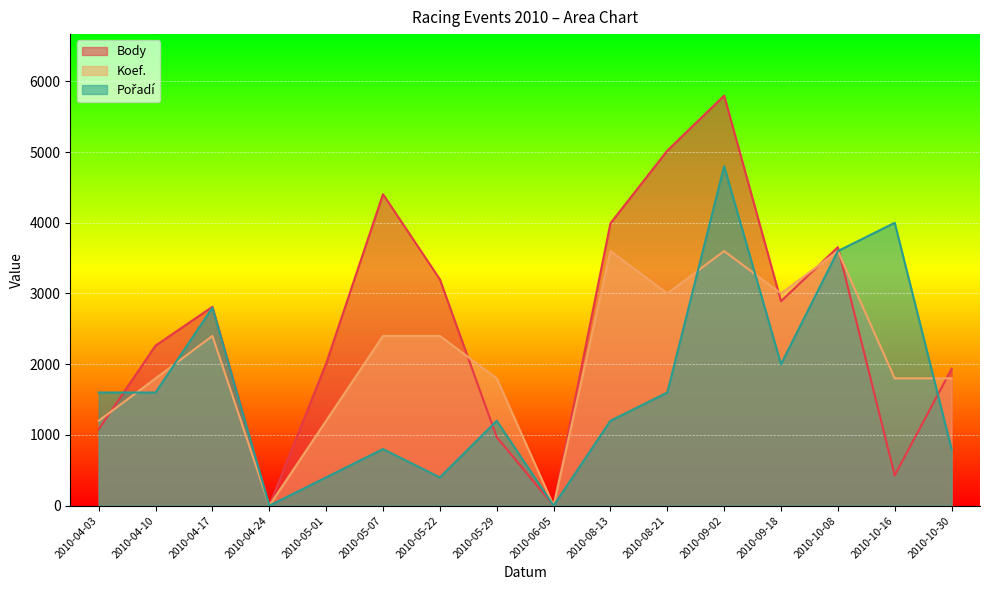

What is the average value of the Pořadí series?

1675